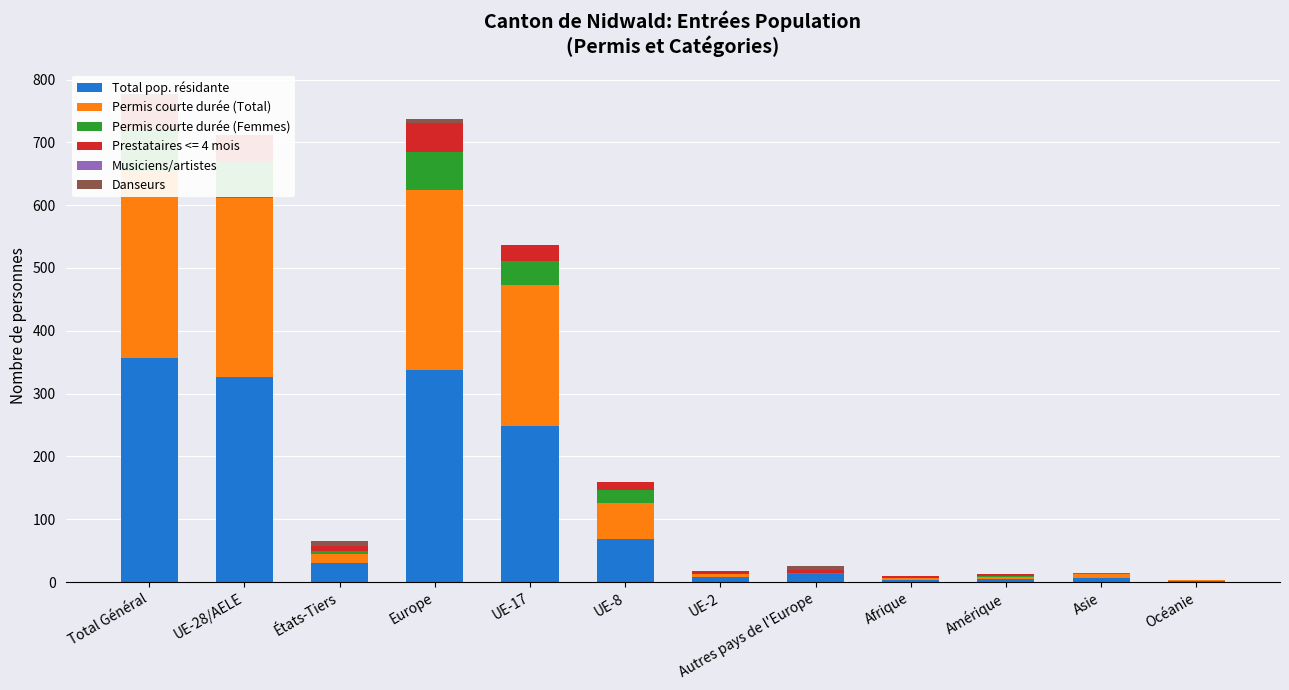

Which has a higher value, Total Général or UE-8?

Total Général